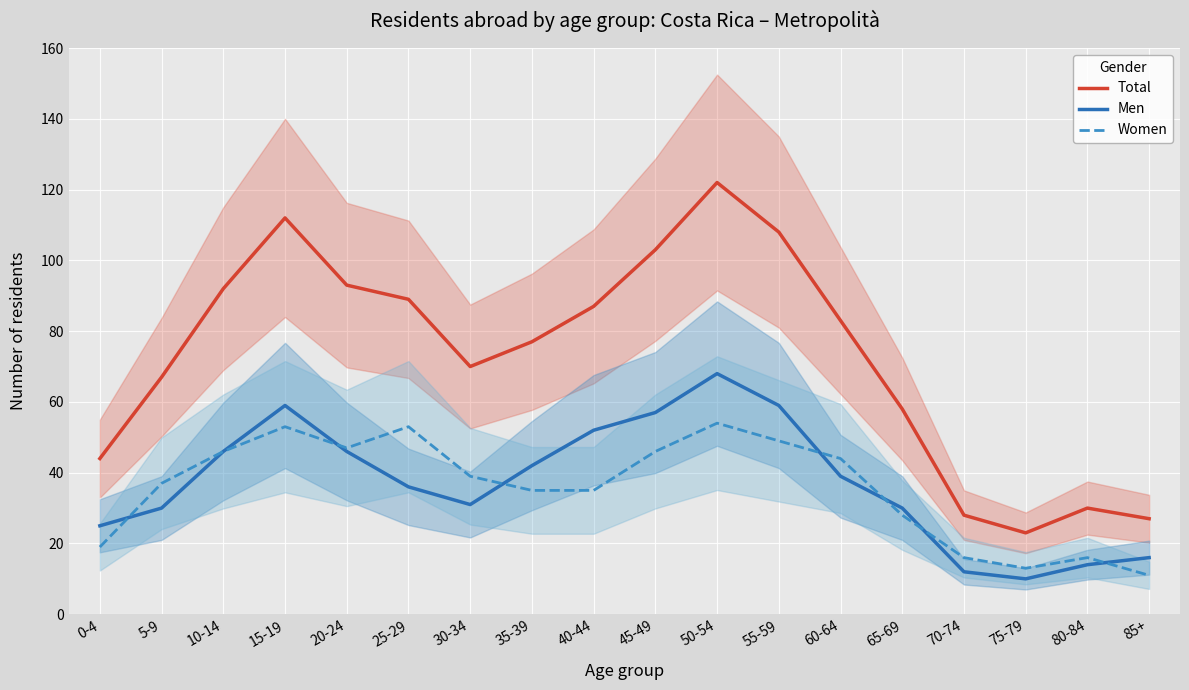

True or false: Women has a value of 44 at 60-64.

True